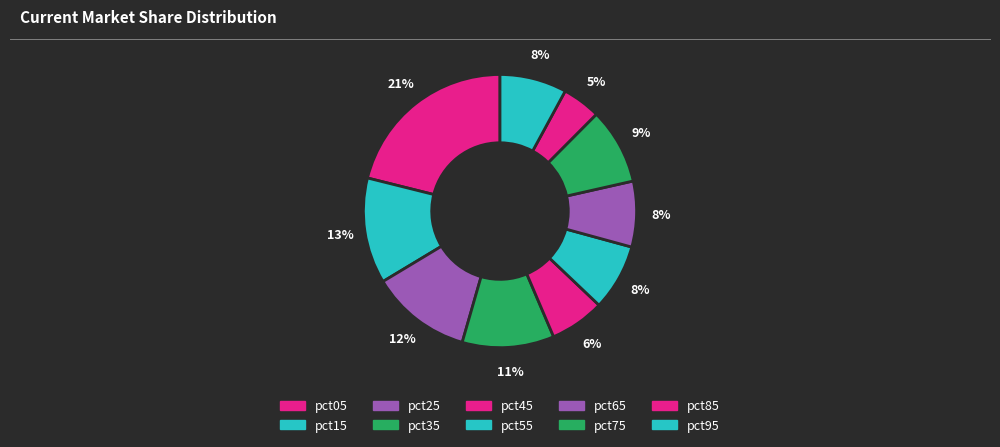

To the nearest percent, what portion does pct95 represent?

8%